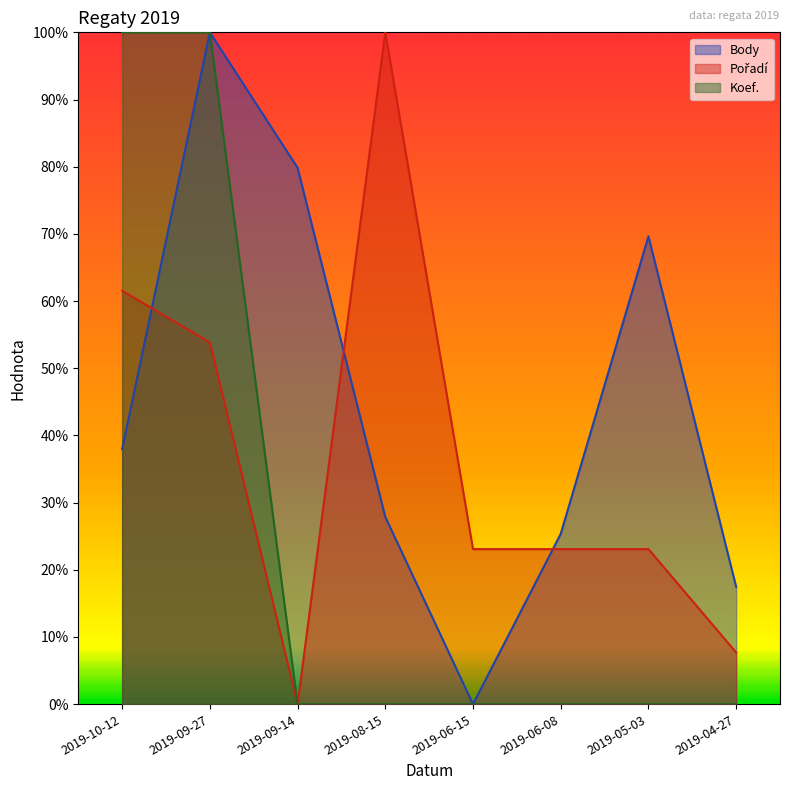

What is the difference between the highest and lowest values at 2019-09-14?

0.8